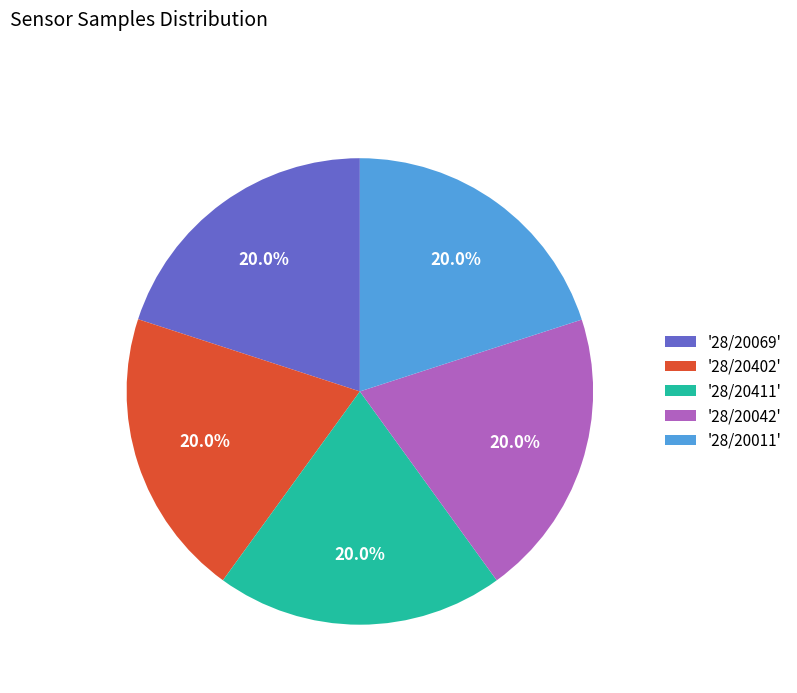

Is there any slice that represents more than half of the pie?

No